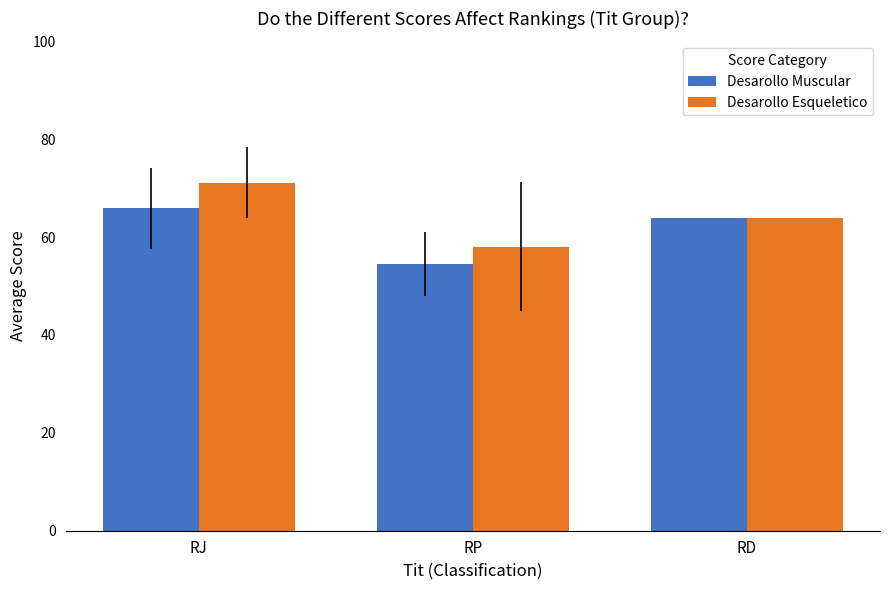

What position from the left is RP?

2